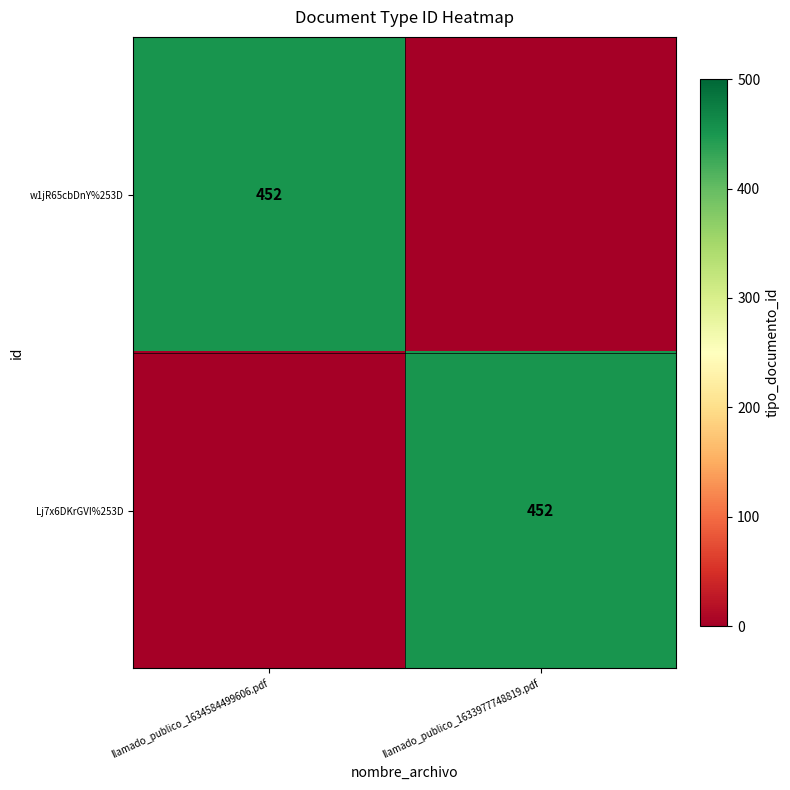

Is it true that Lj7x6DKrGVI%253D equals 452 at llamado_publico_1633977748819.pdf?

True